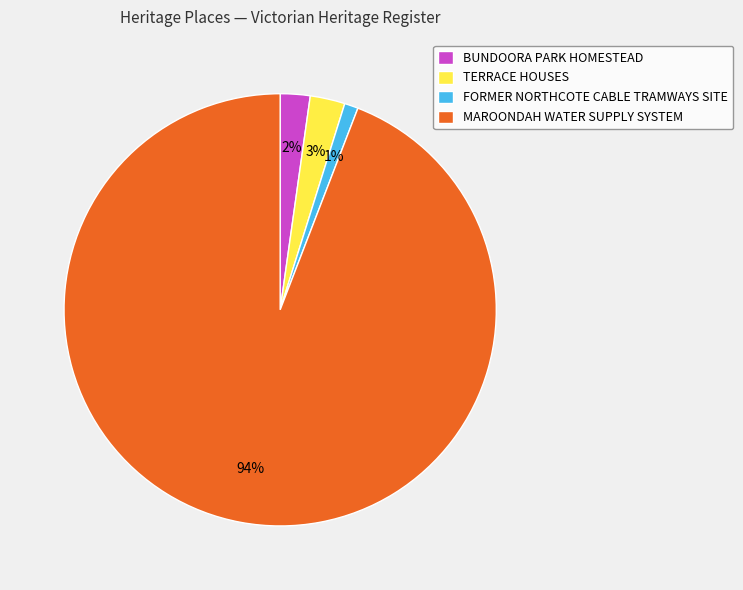

How many slices are in this pie chart?

4